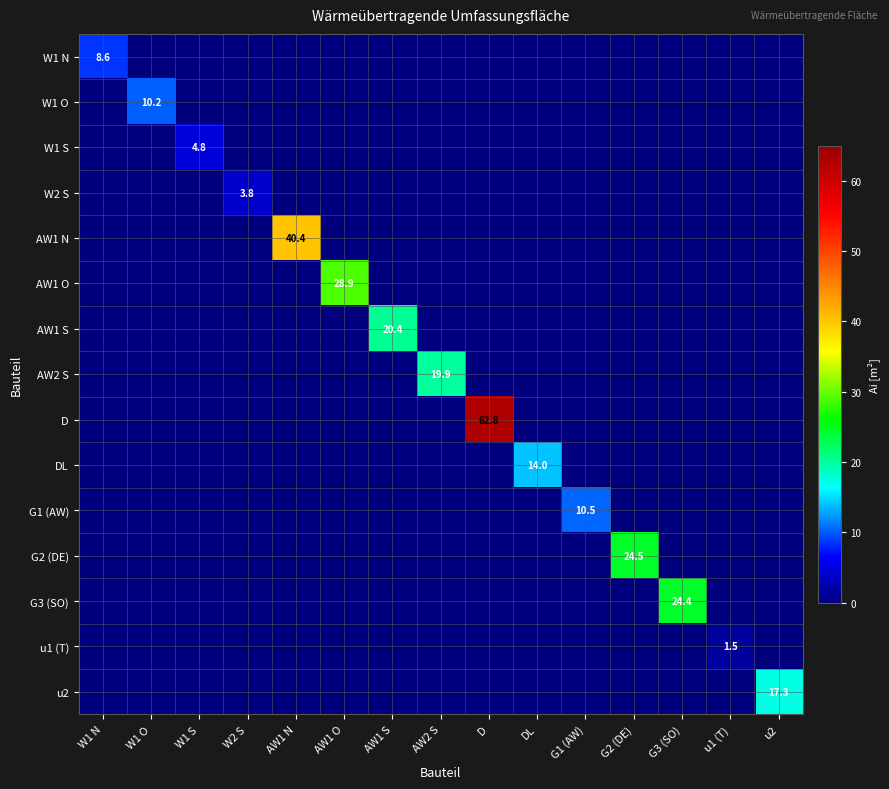

The AW1 O series shows 28.9 at AW1 O. True or false?

True